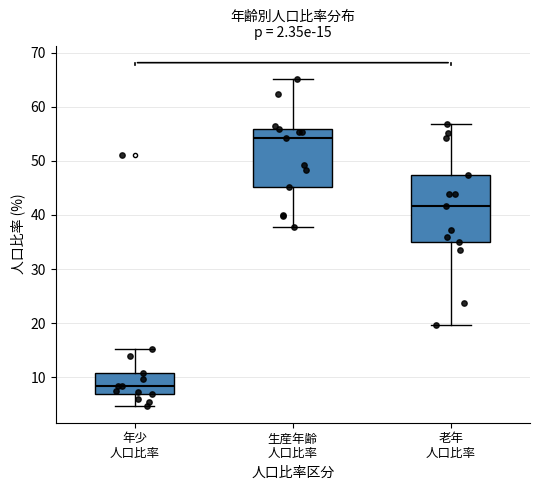

Which box is the tallest, from its lower edge to its upper edge?

老年 人口比率